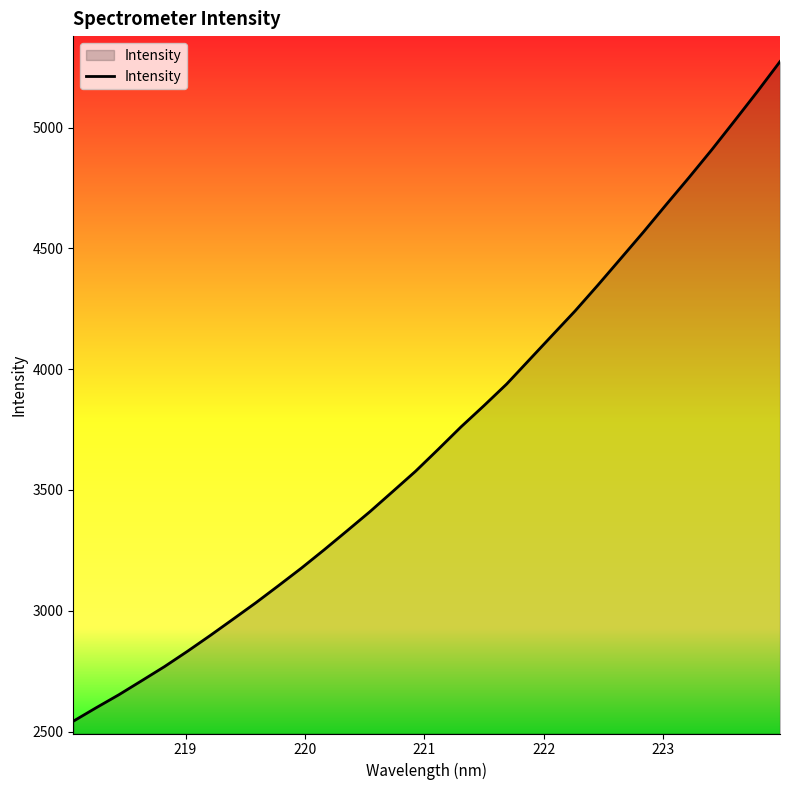

How many lines are shown in the chart?

1